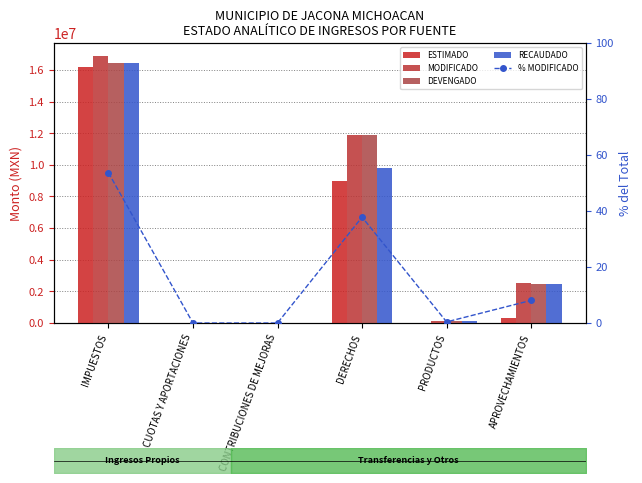

What is the label of the 4th bar from the right?

CONTRIBUCIONES DE MEJORAS